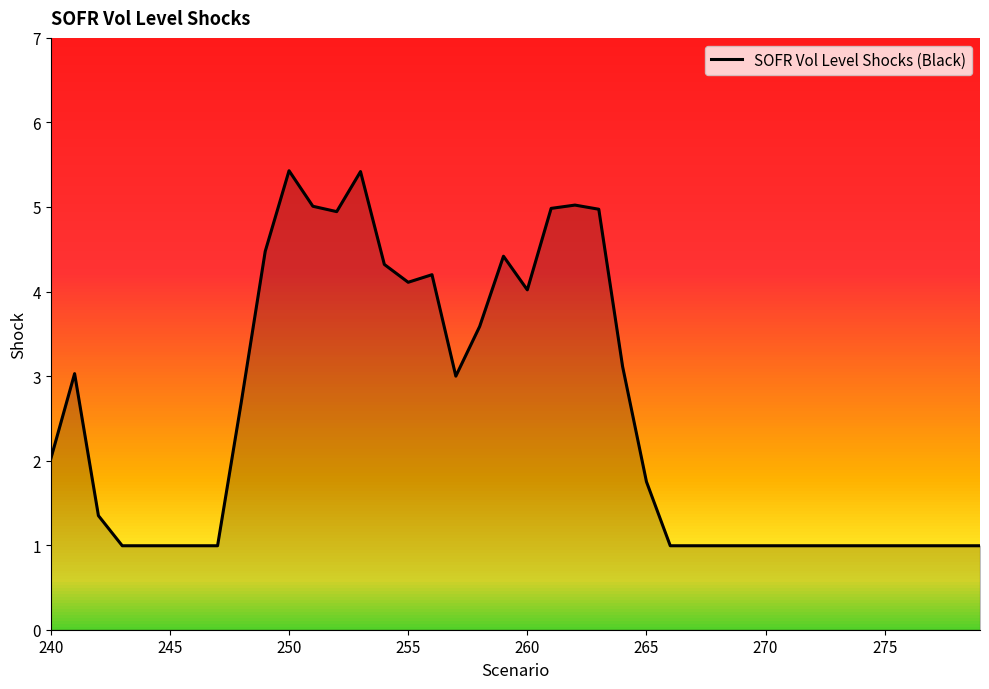

How many lines are shown in the chart?

1